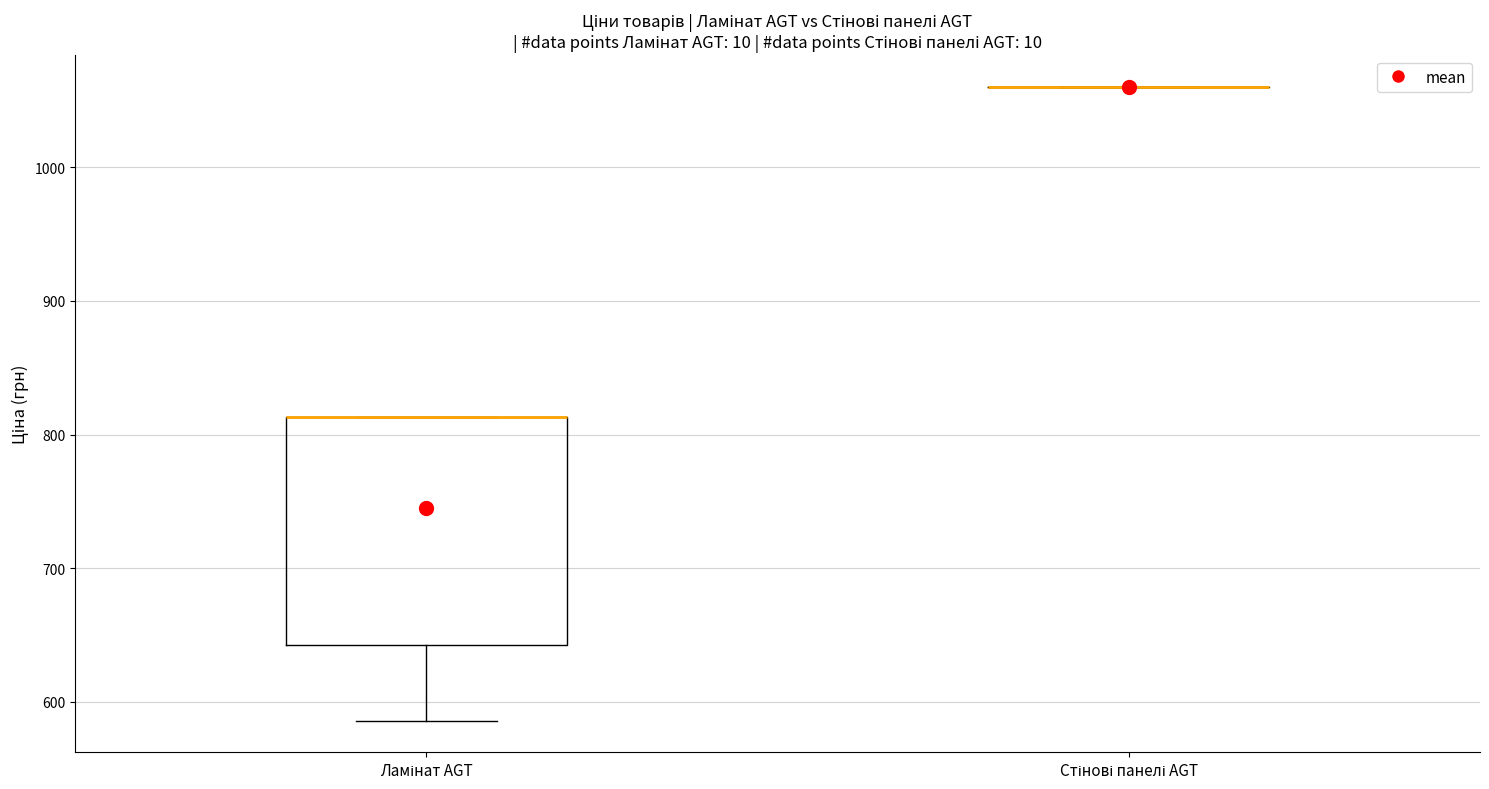

Where is the lower edge of the box for Ламінат AGT on the y-axis? The values are not printed on the chart, so give them approximately, as read against the axis.

640